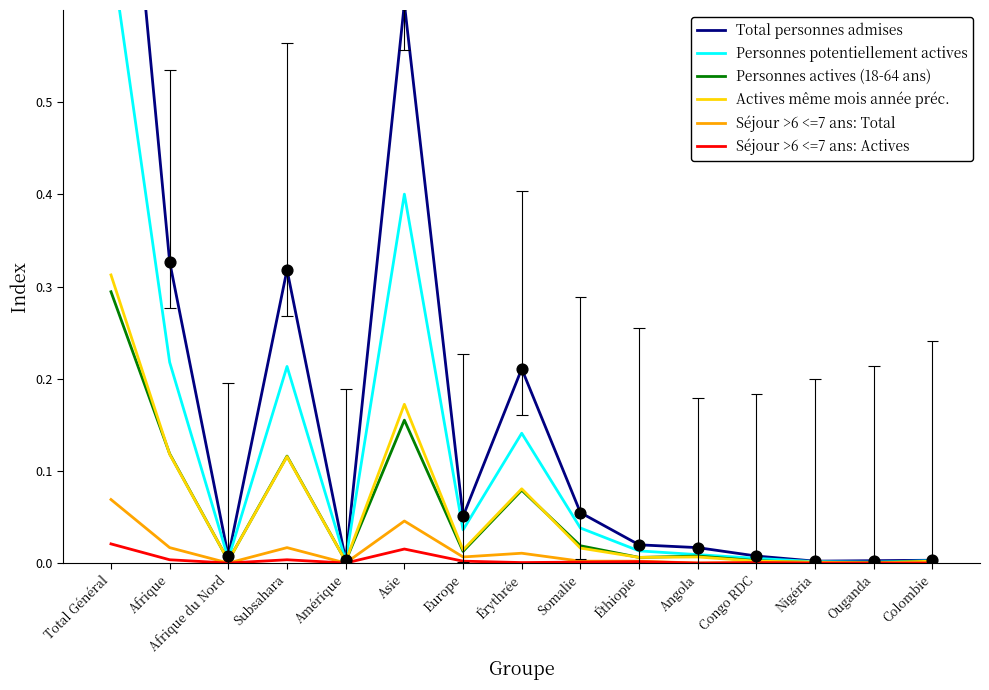

Is the value of Actives même mois année préc. at Total Général greater than the value of Séjour >6 <=7 ans: Actives at Colombie?

Yes